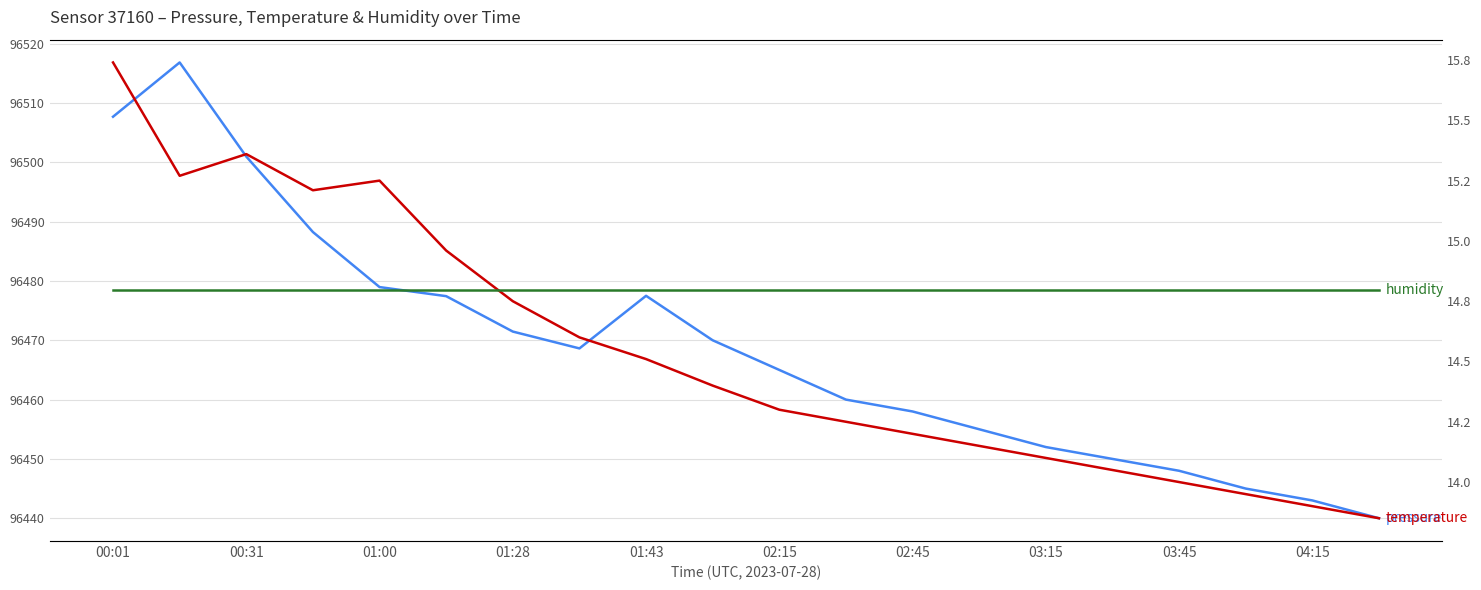

What is the average value of the humidity series?

100.0